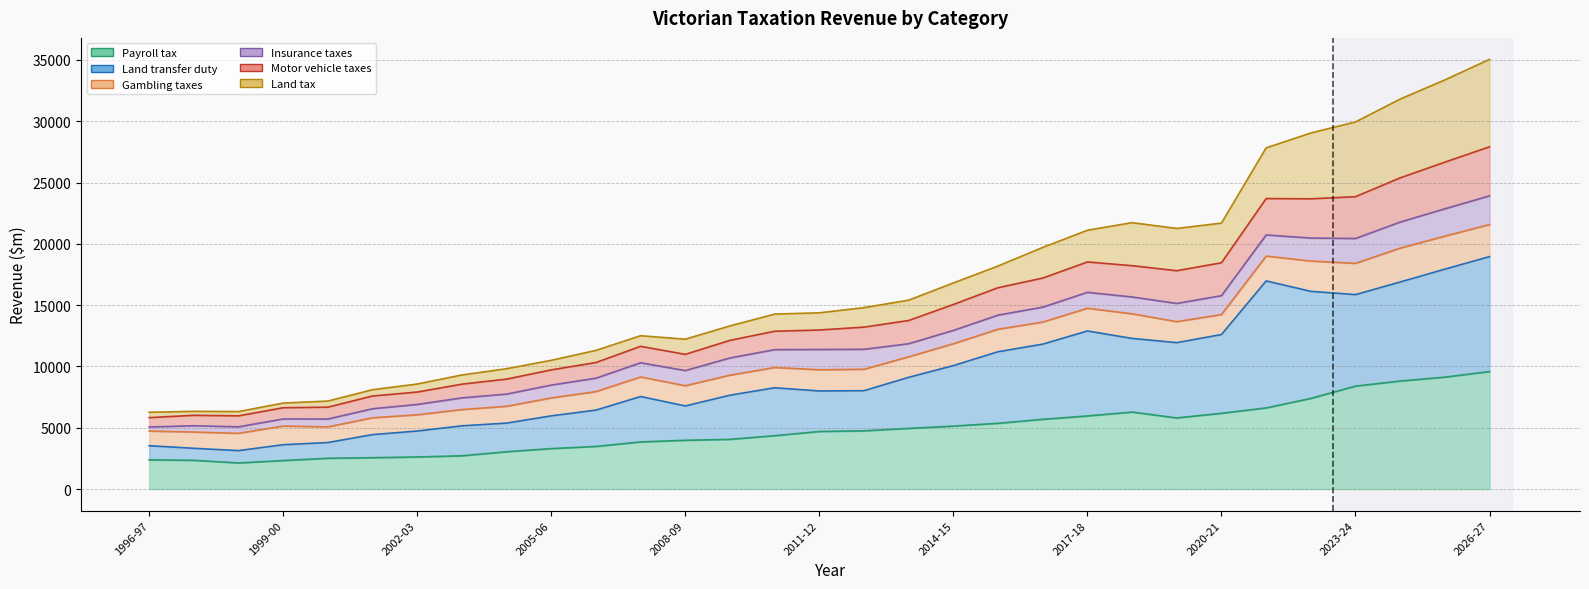

The Land transfer duty series shows 16129.0 at 2022-23. True or false?

True